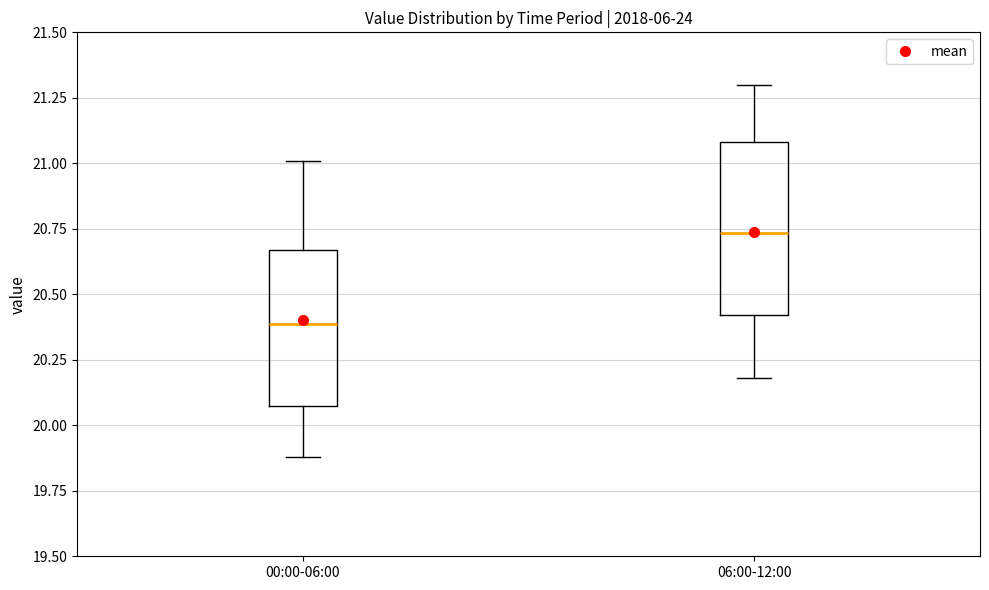

Comparing the boxes themselves (not the whiskers), which one is the tallest?

06:00-12:00